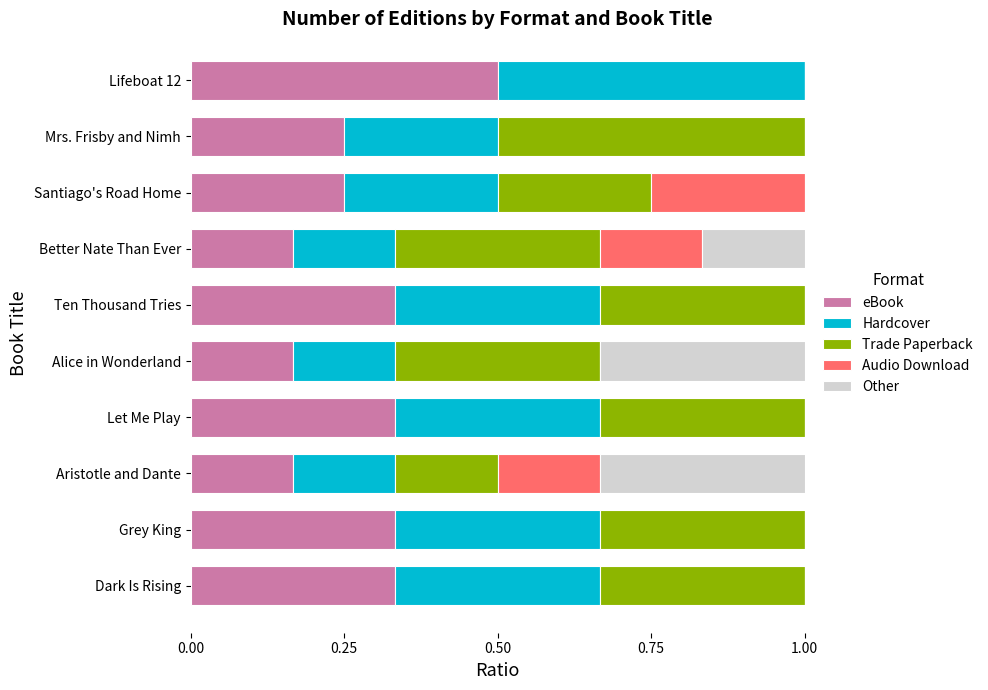

True or false: eBook has a value of 0.5 at Lifeboat 12.

True